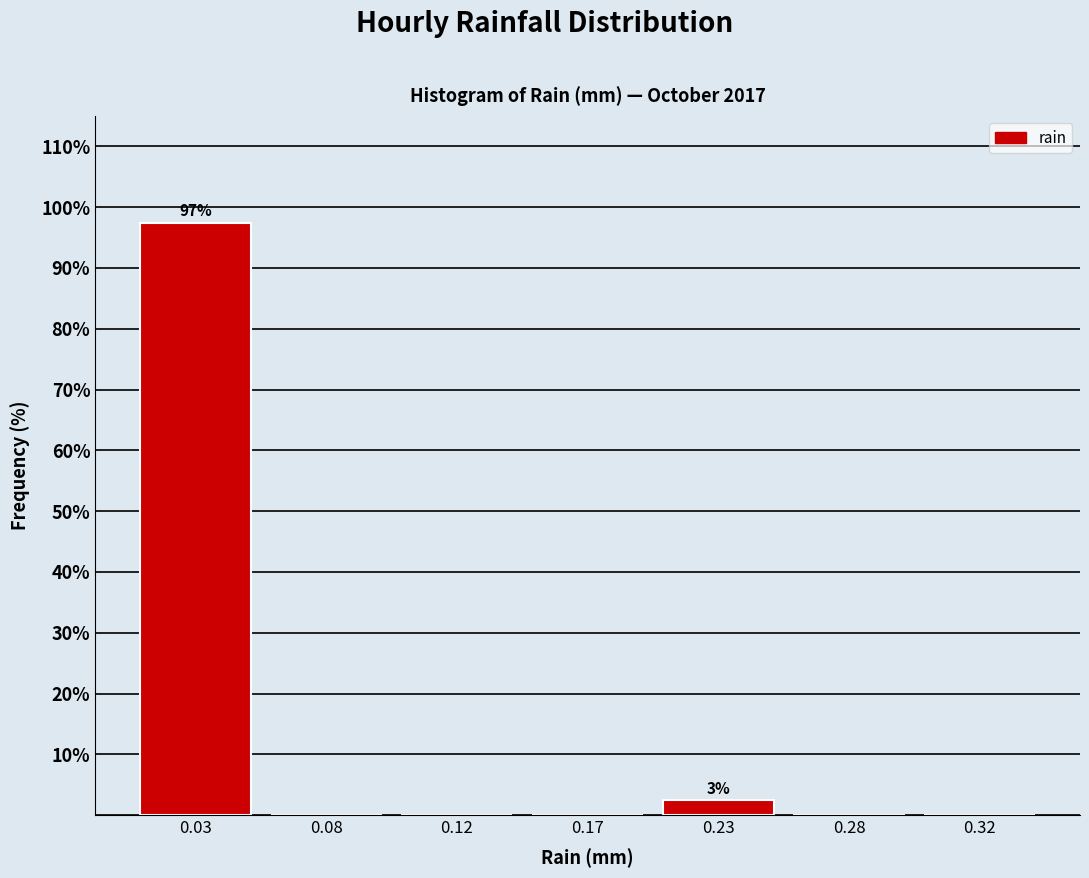

Reading left to right, extract all data points from this chart.

0.03=97.5	0.08=0.0	0.12=0.0	0.17=0.0	0.23=2.5	0.28=0.0	0.32=0.0